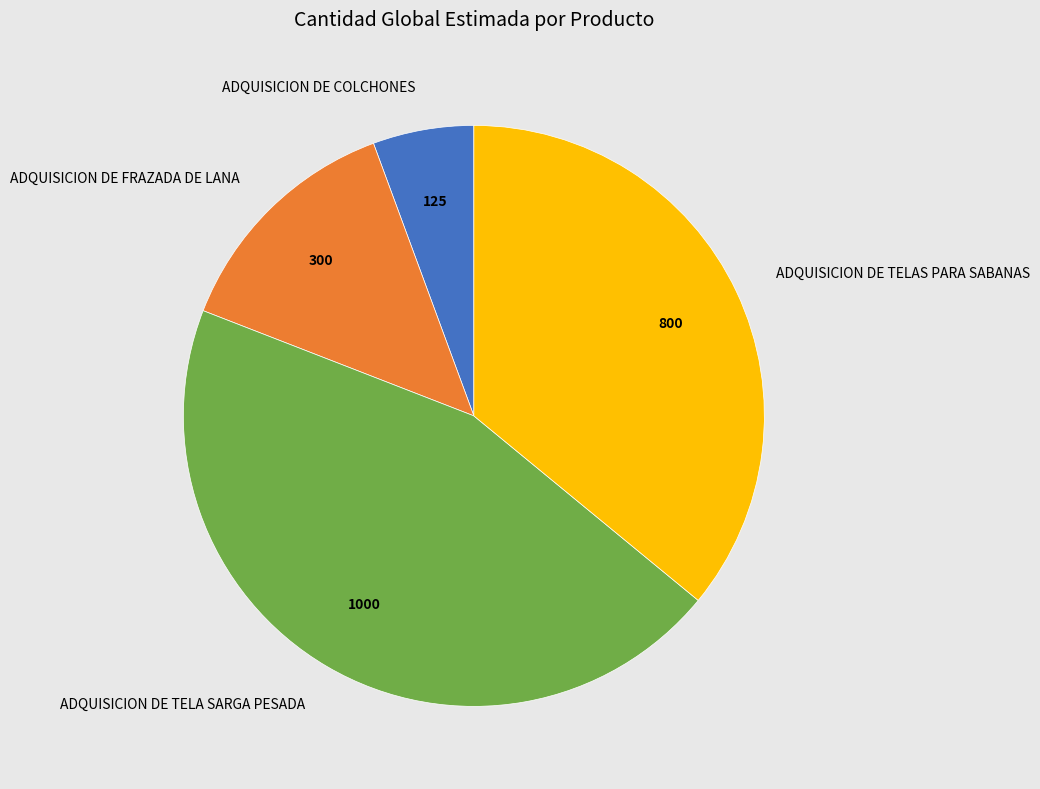

How many segments does this pie chart have?

4